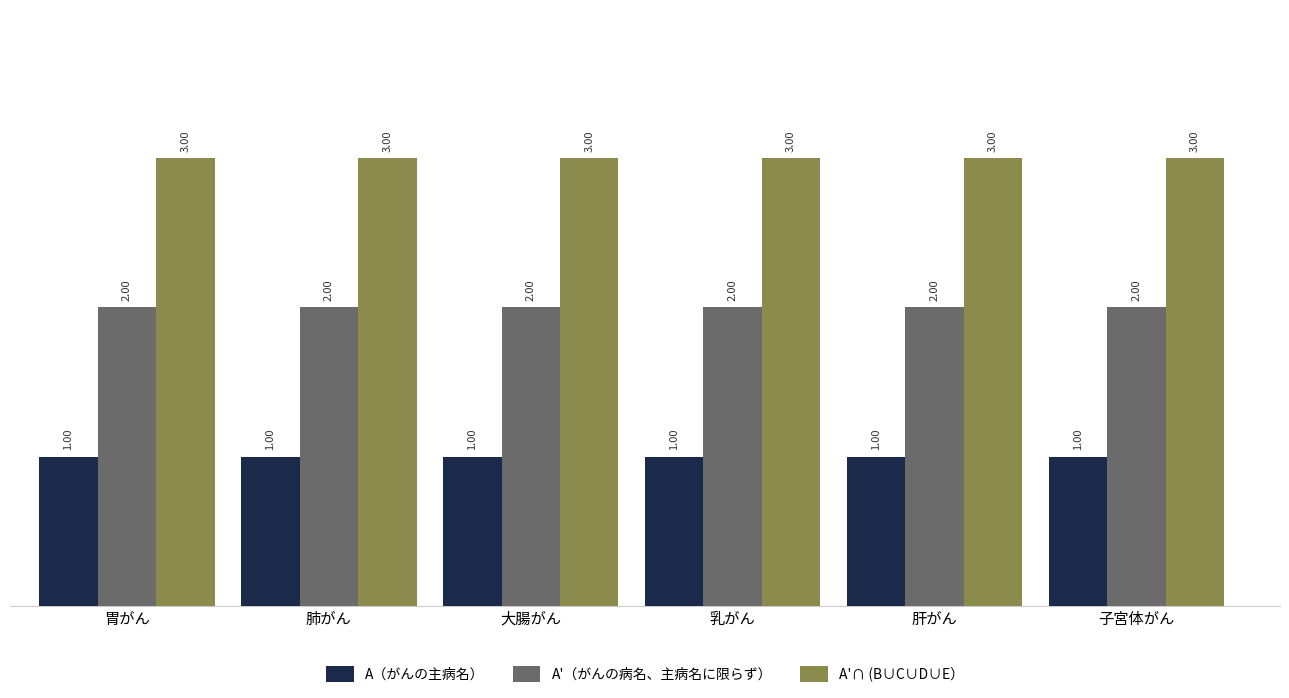

How many bars are there in total?

18